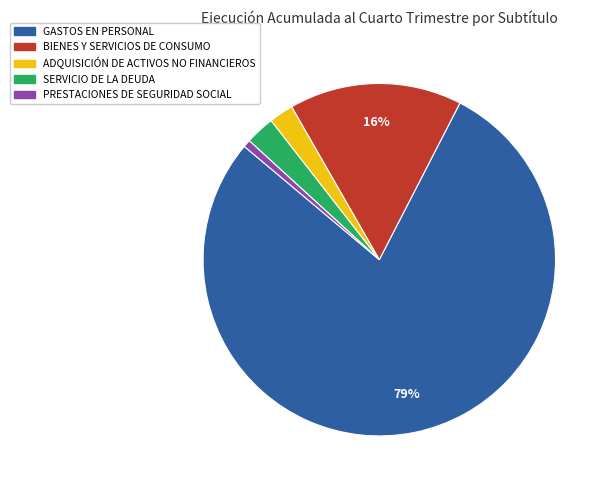

How many segments does this pie chart have?

5